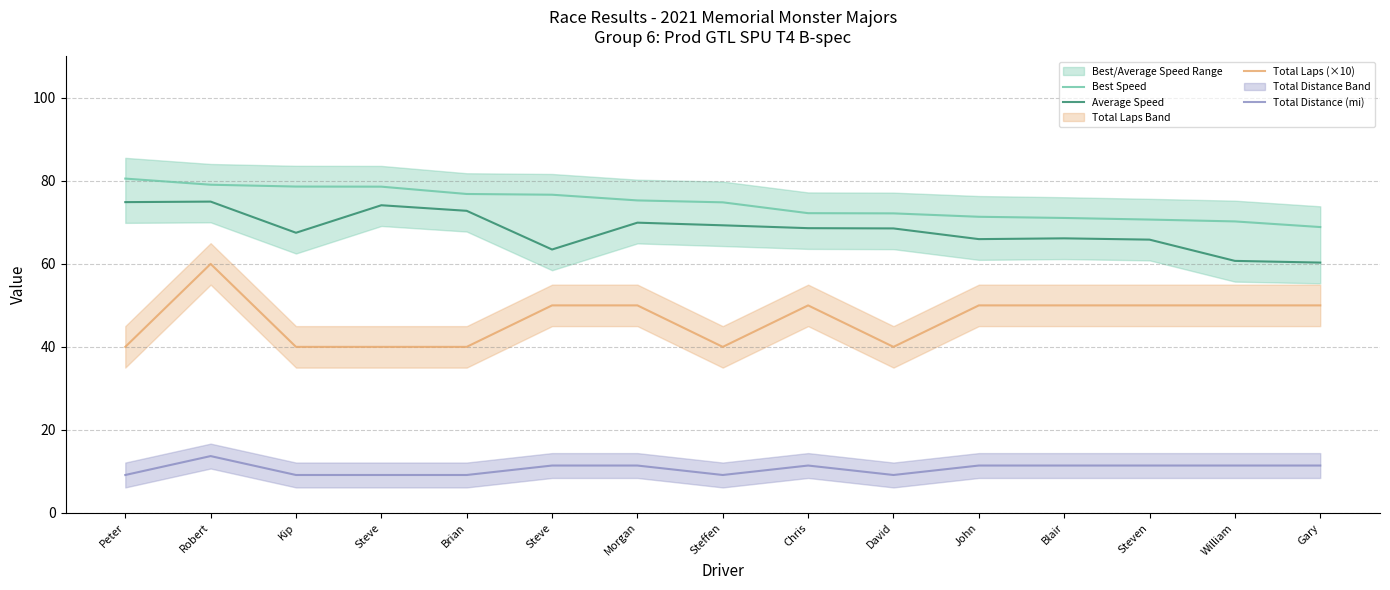

True or false: Total Distance (mi) and Total Laps (×10) cross at least once.

False